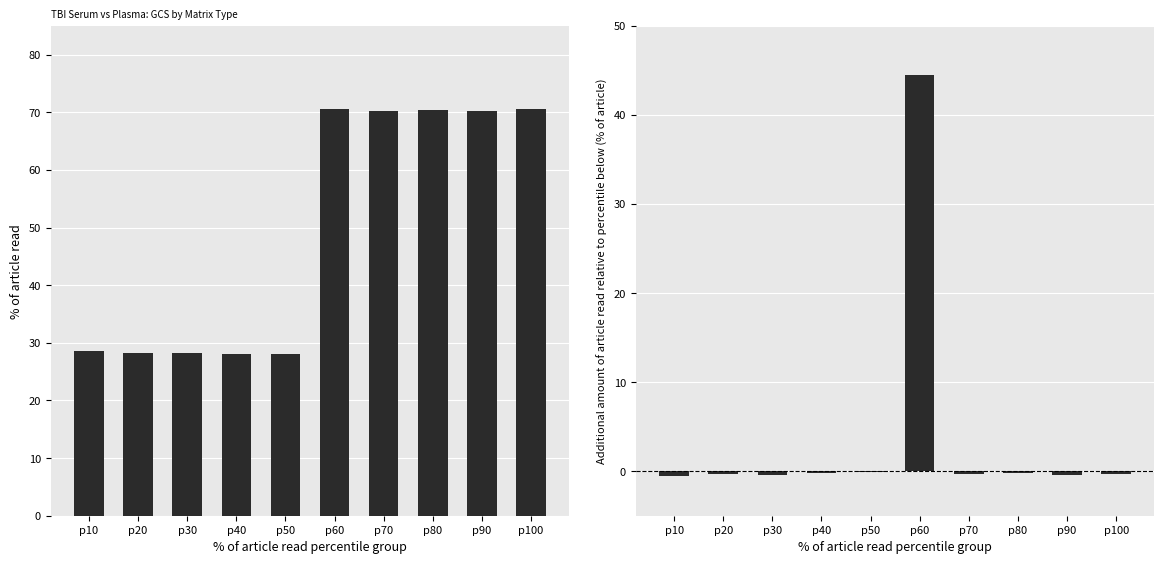

Between p10 and p50, which series saw the biggest shift?

% of article read